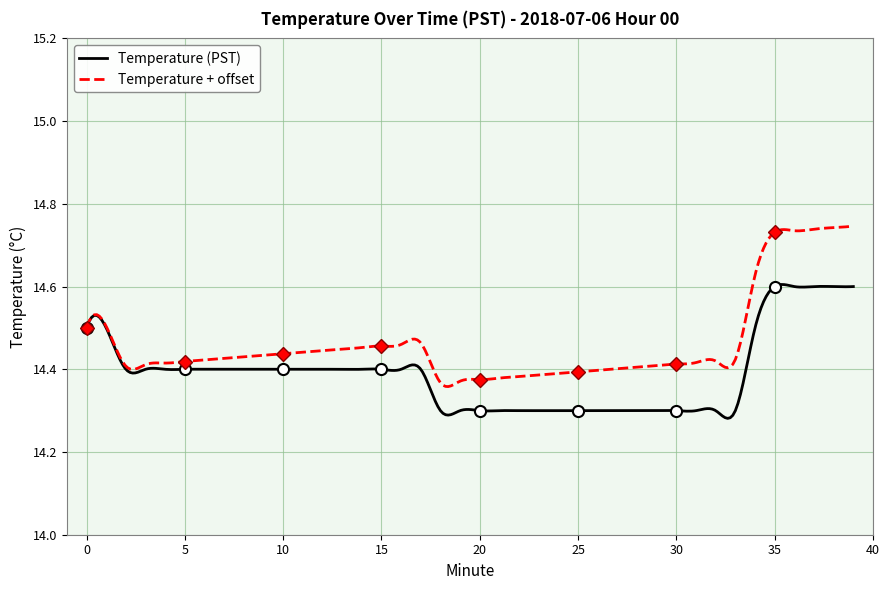

What is the ratio of the value at 6 to the value at 28?

1.0